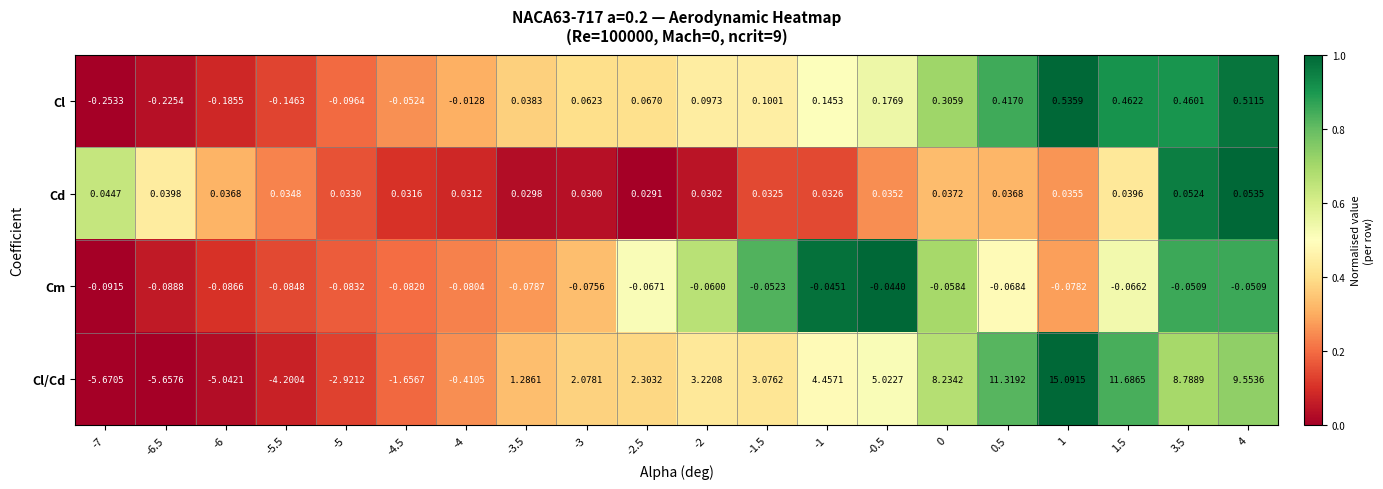

At -0.5, list the series in order from smallest to largest.

Cm, Cd, Cl, Cl/Cd